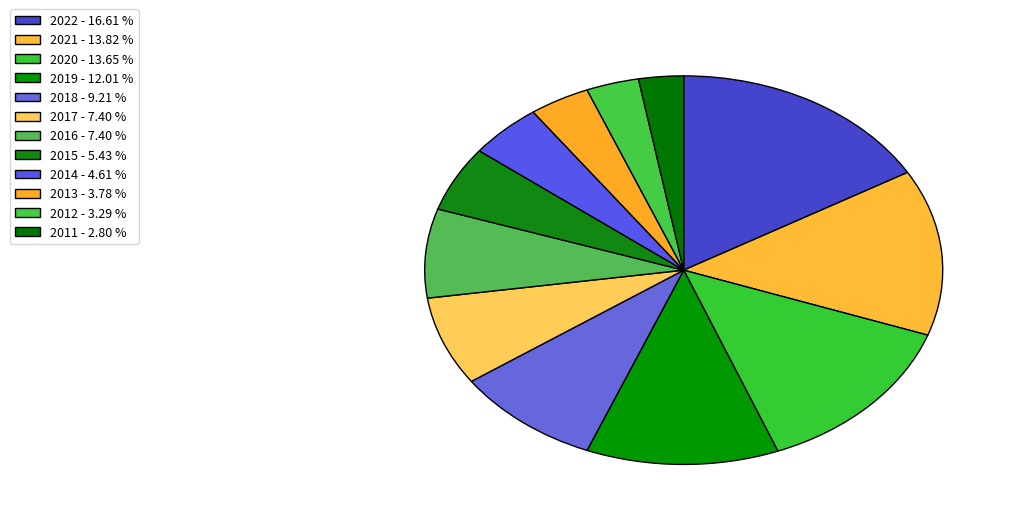

To the nearest percent, what is the combined percentage of 2015 and 2022?

22%